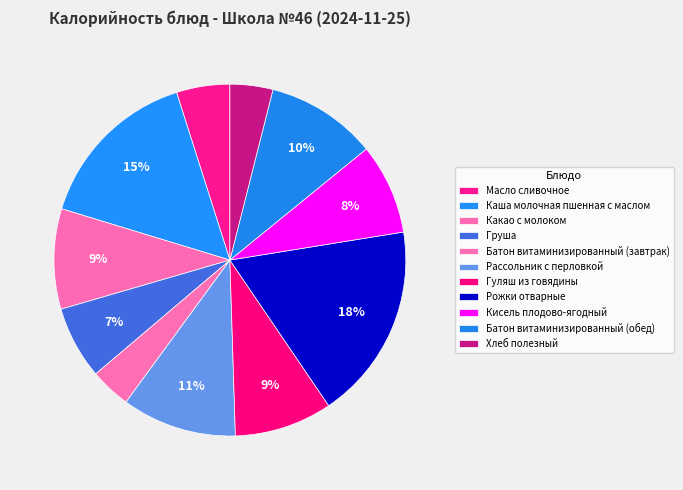

How many slices are in this pie chart?

11